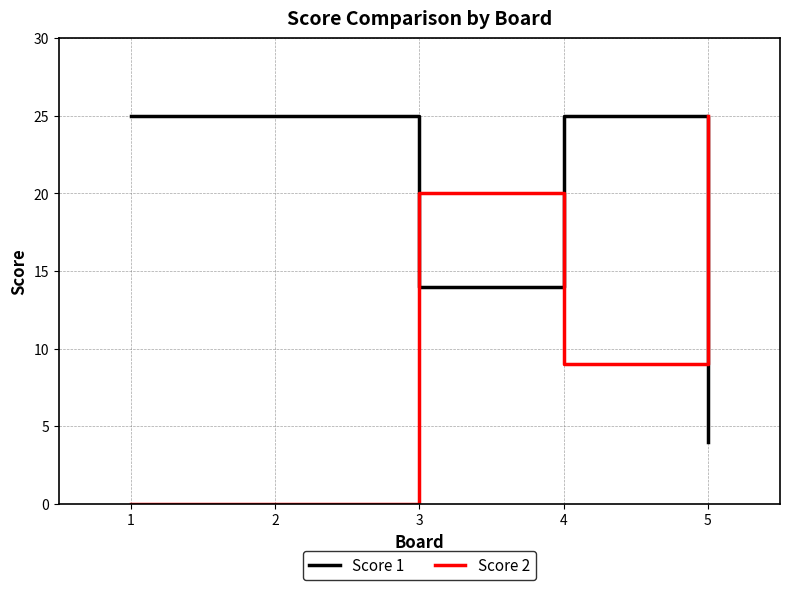

What are all the series names shown in the legend?

Score 1, Score 2